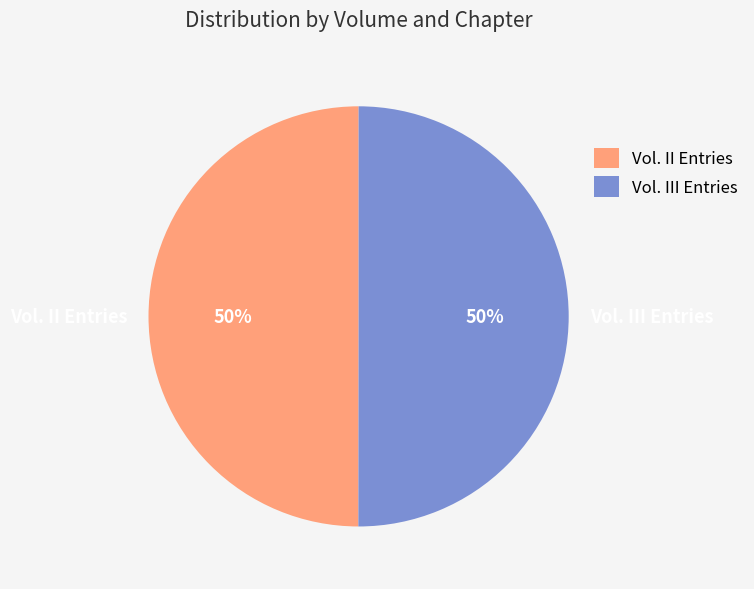

Approximately how many times larger is the value at Vol. II Entries compared to Vol. III Entries?

1.0